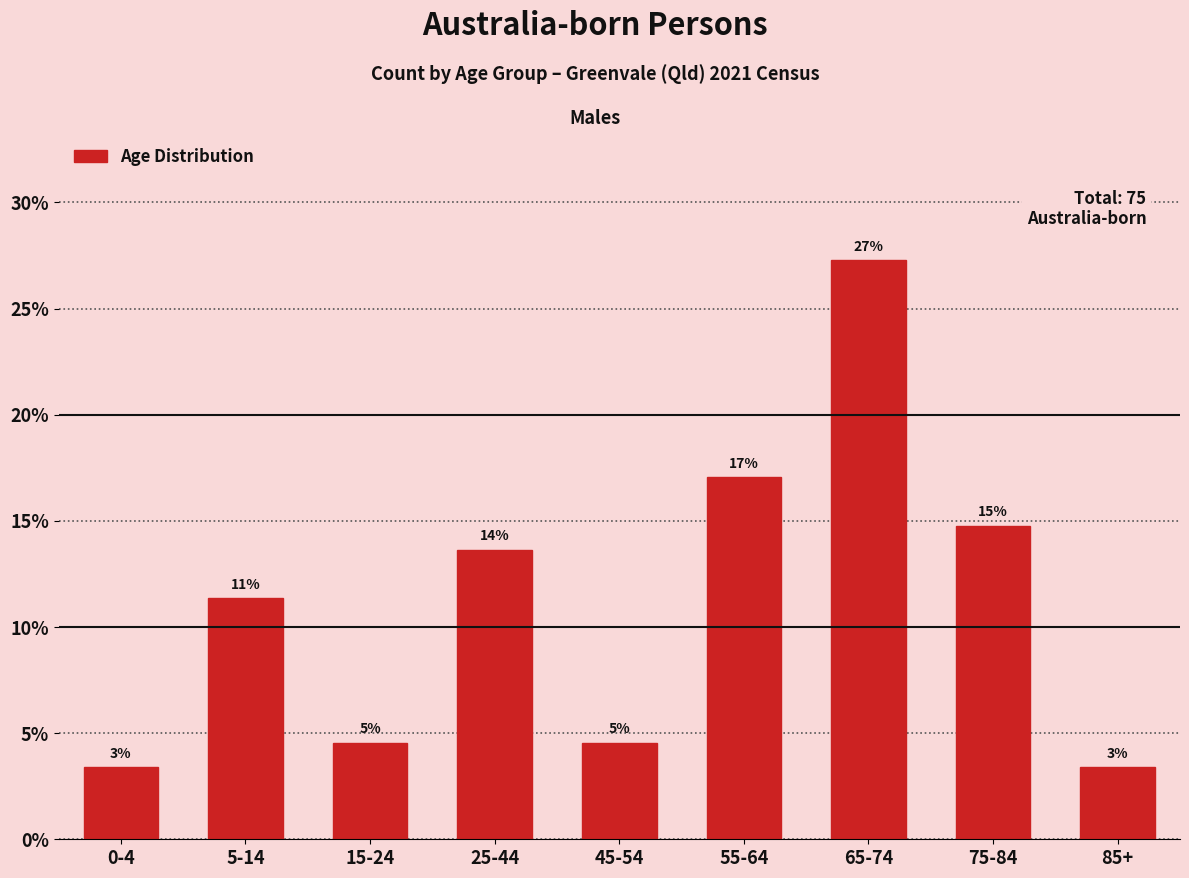

Are the bars horizontal?

No